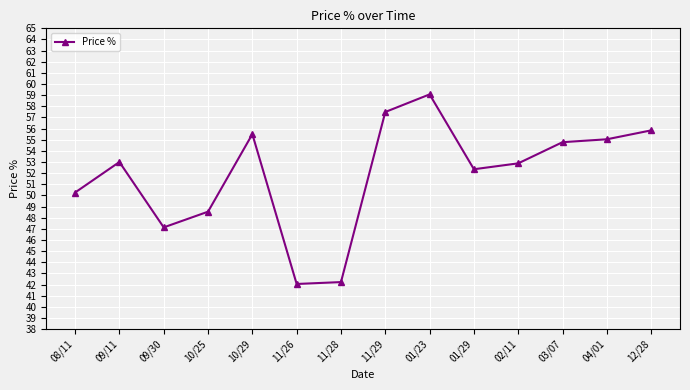

What is the difference between the maximum and minimum values?

17.0